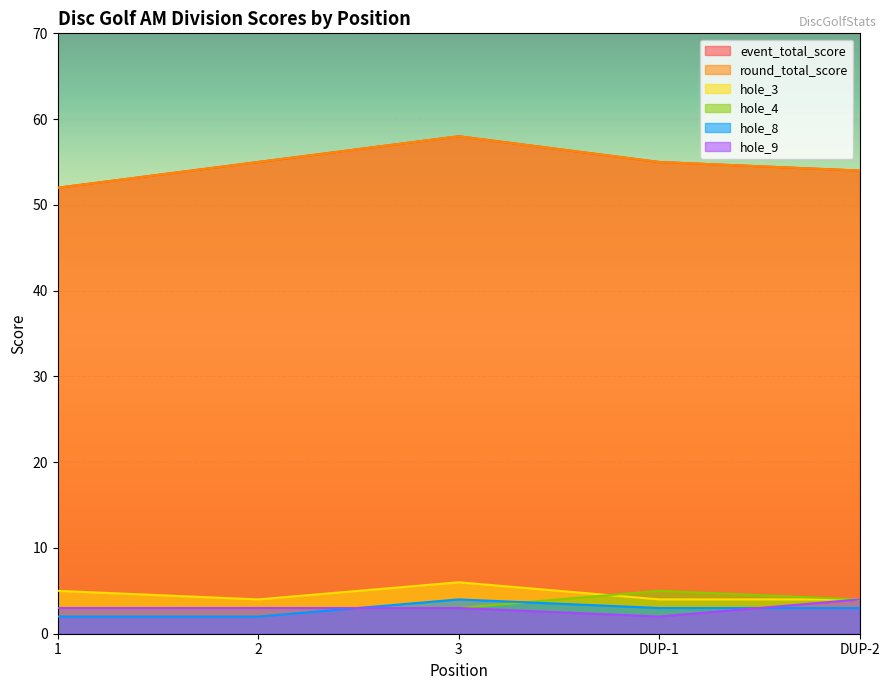

How many lines are shown in the chart?

6